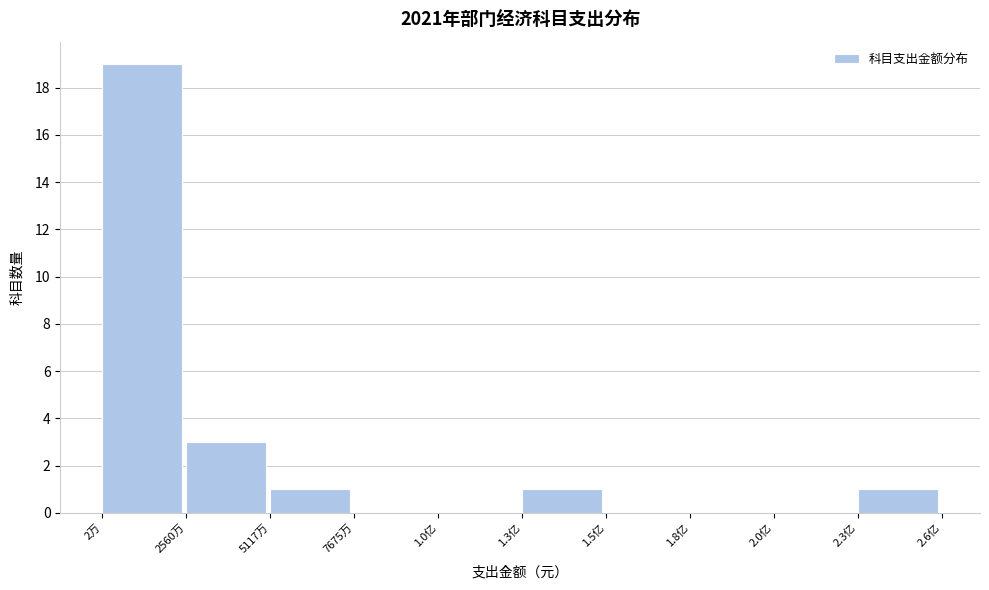

Reading left to right, extract all data points from this chart.

2万=19	2560万=3	5117万=1	7675万=0	1.0亿=0	1.3亿=1	1.5亿=0	1.8亿=0	2.0亿=0	2.3亿=1